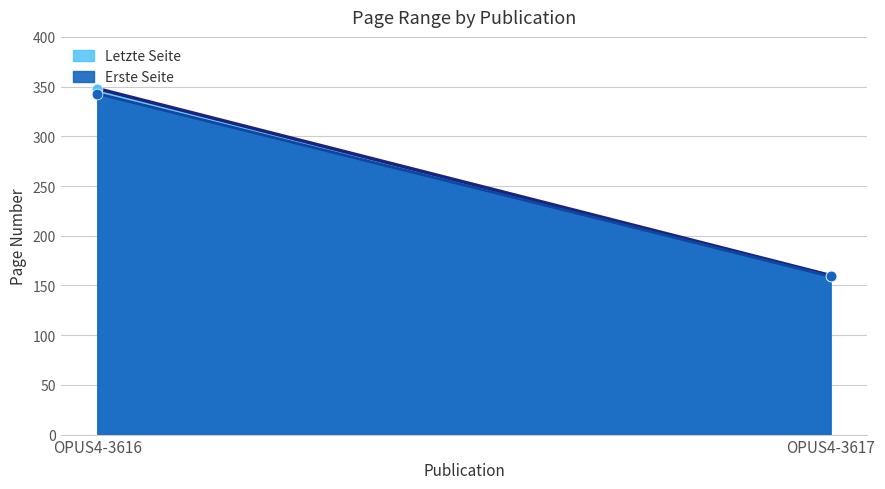

Which series contains the highest Y value?

Letzte Seite